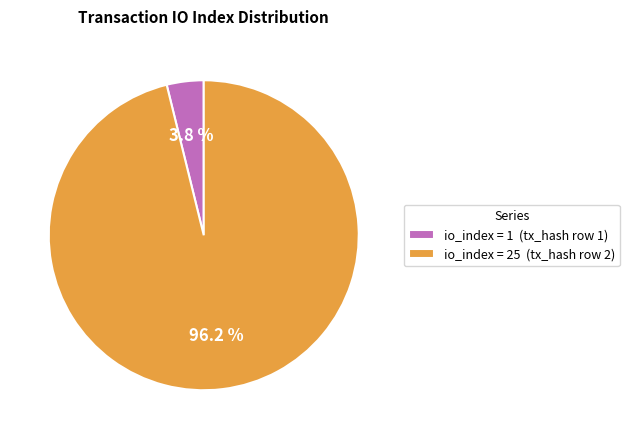

How much of the chart is everything except io_index = 1 (tx_hash row 1)?

96.2%